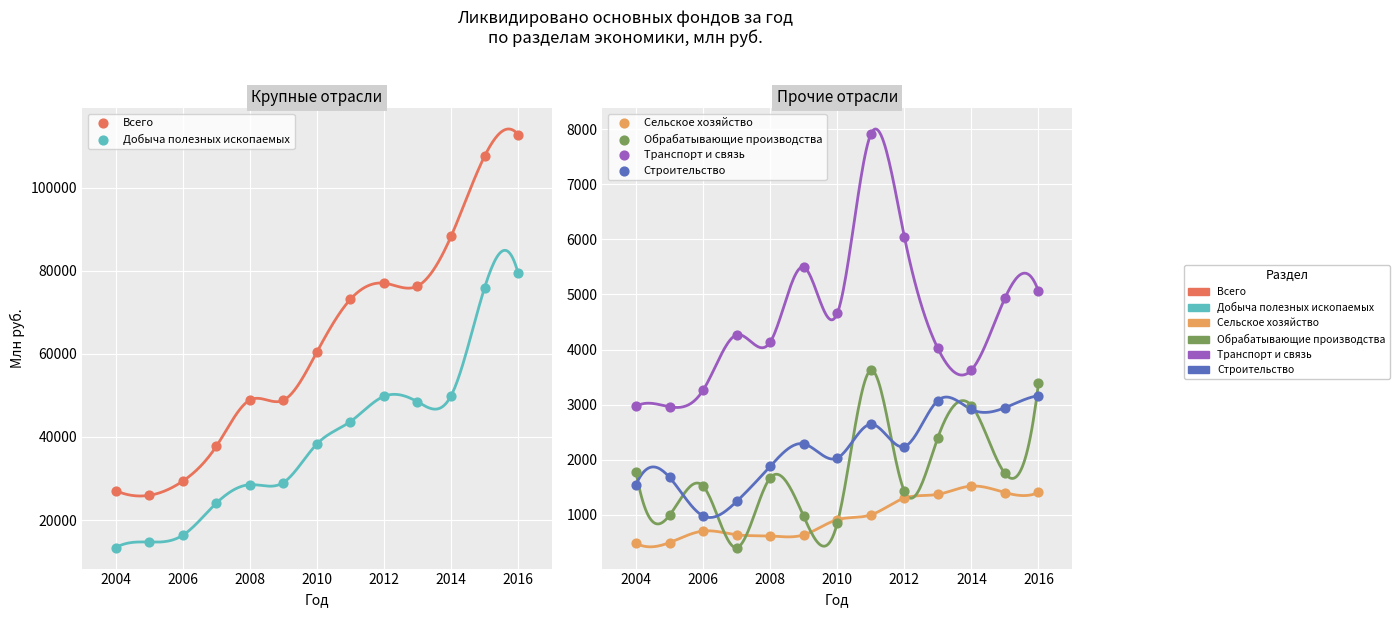

What are all the series names shown in the legend?

Всего, Добыча полезных ископаемых, Сельское хозяйство, Обрабатывающие производства, Транспорт и связь, Строительство